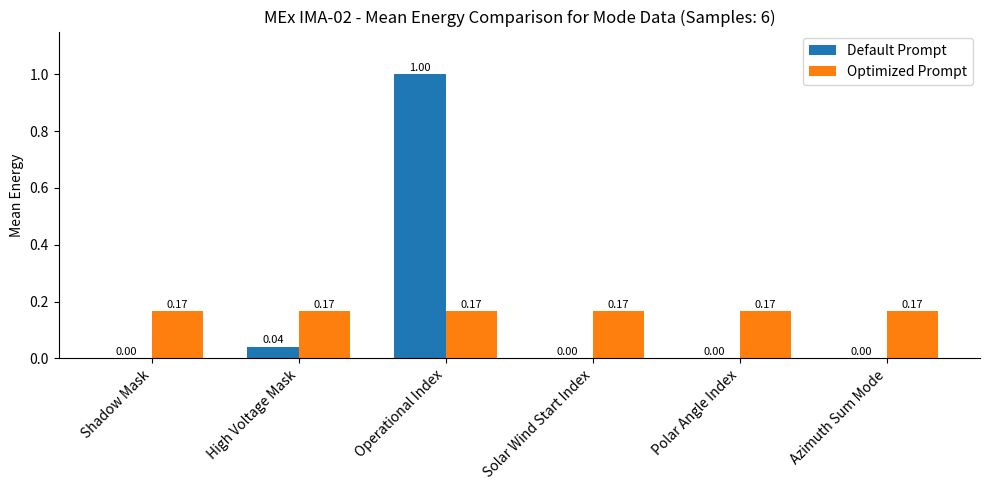

At which category is the sum across all series the highest?

Operational Index